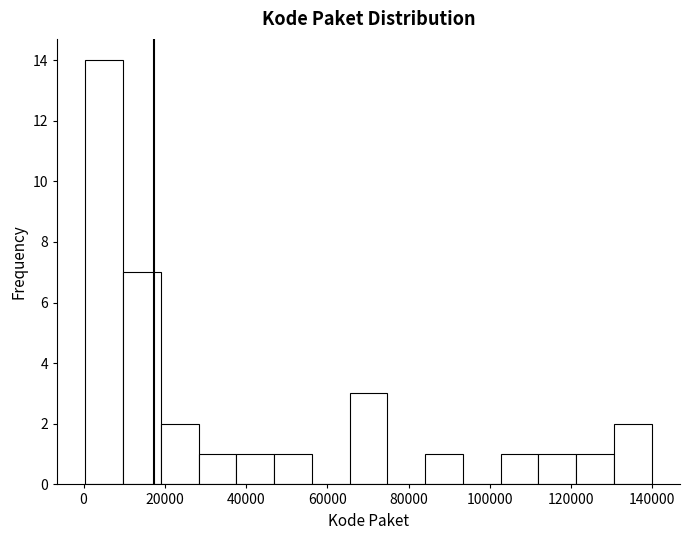

Reading left to right, list every bar in this chart as the range it spans on the x-axis followed by its height. Neither the bar edges nor the heights are printed on the chart, so give them approximately, as read against the axes.

0 to 10000: 14
10000 to 20000: 7
20000 to 28000: 2
28000 to 38000: 1
38000 to 46000: 1
46000 to 56000: 1
56000 to 66000: 0
66000 to 74000: 3
74000 to 84000: 0
84000 to 94000: 1
94000 to 102000: 0
102000 to 112000: 1
112000 to 122000: 1
122000 to 130000: 1
130000 to 140000: 2